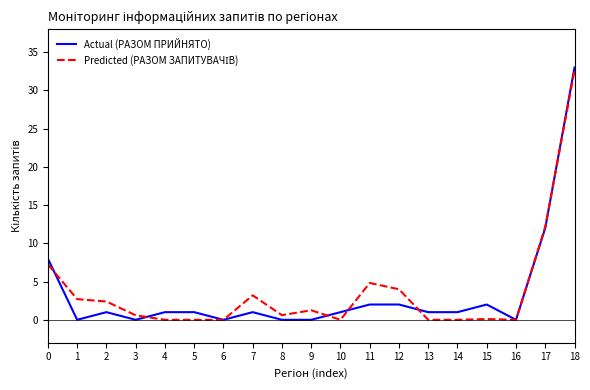

What is the maximum value shown in the chart?

33.0